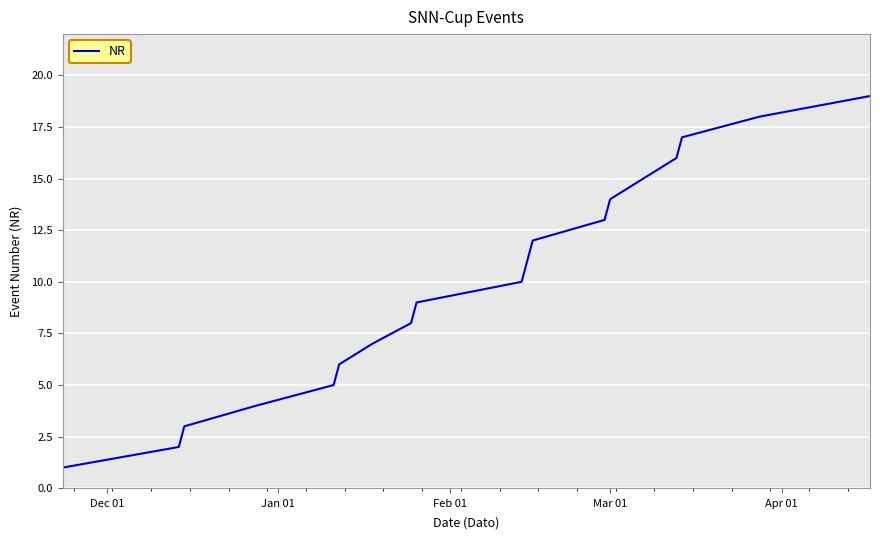

What is the greatest value displayed?

19